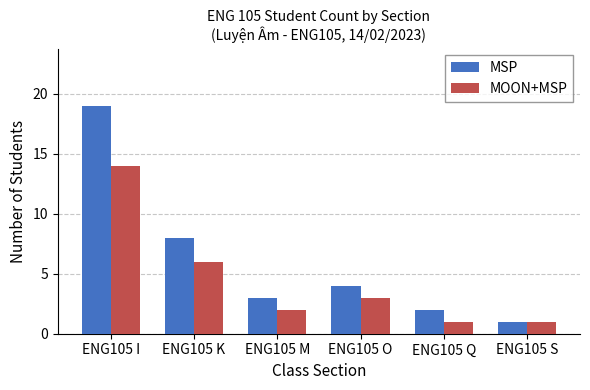

What is the maximum value shown in the chart?

19